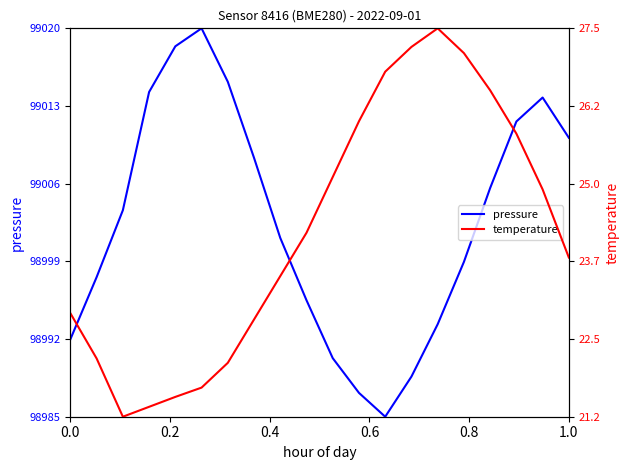

True or false: temperature has more than 0 points higher than both neighbors.

True